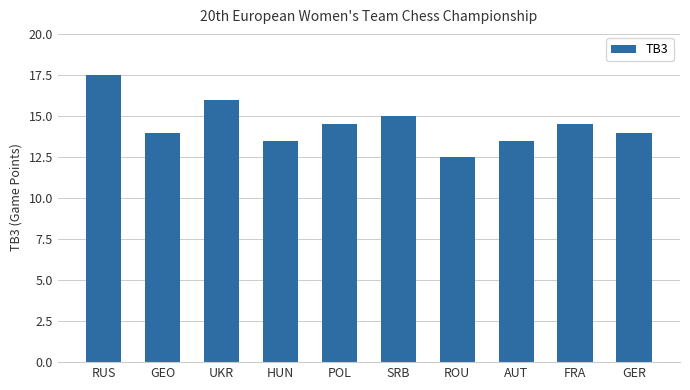

What is the change in value from UKR to FRA?

-1.5